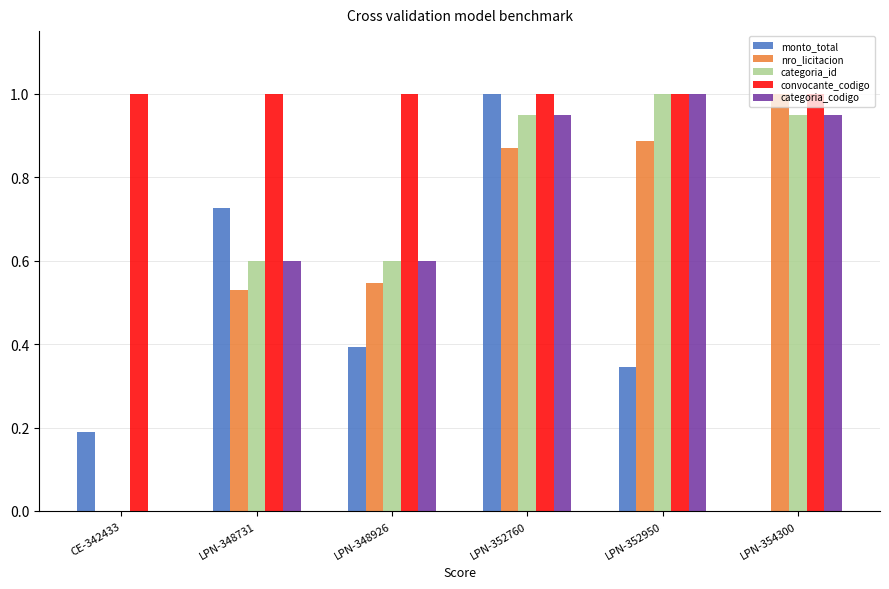

Which category has the highest value in the categoria_id series?

LPN-352950